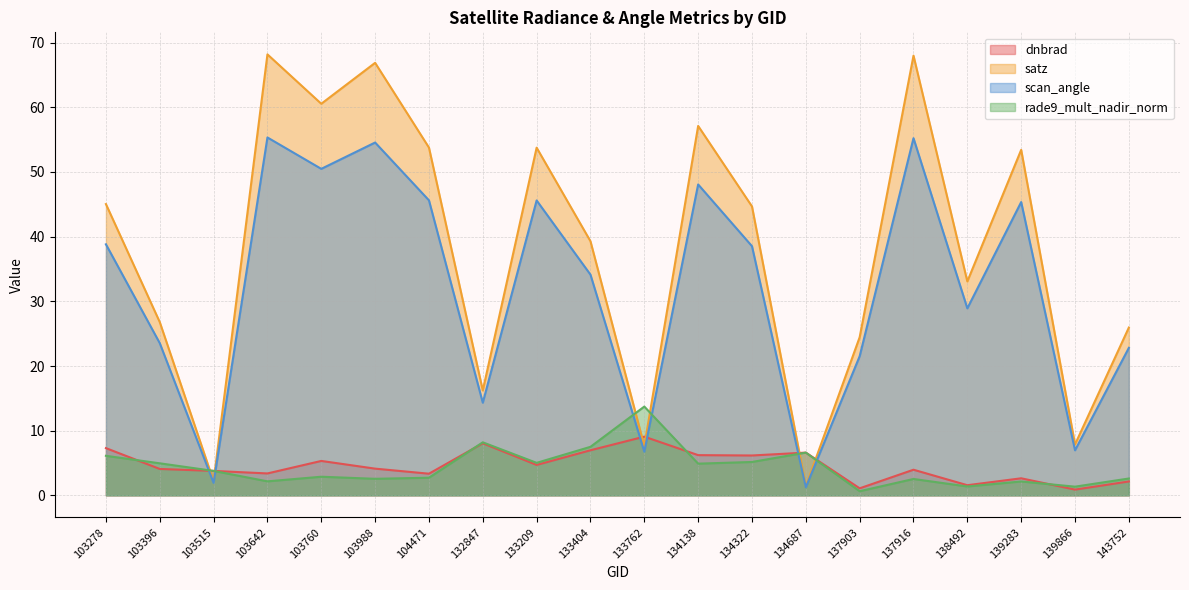

What is the sum of the scan_angle values at 134138 and 137916?

103.3